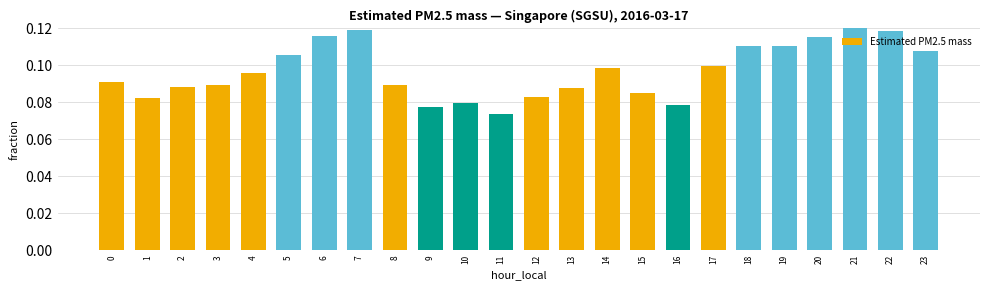

True or false: the data shows 0.1 at 3.

True